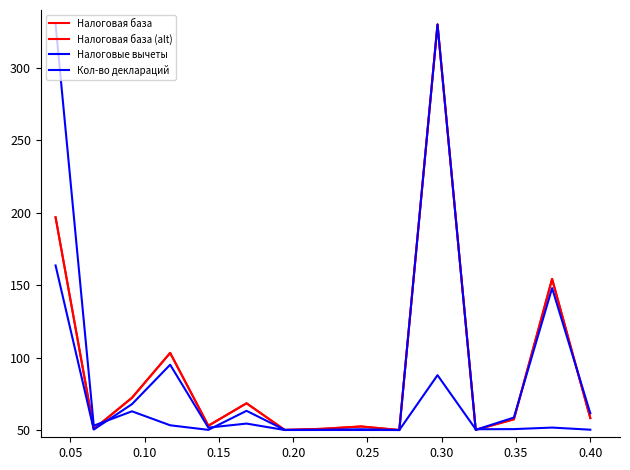

Reading left to right, list all the values displayed in this chart.

Налоговая база: 196.9	50.7	72.3	103.3	53.0	68.5	50.1	50.9	52.5	50.0	330.0	50.2	57.4	154.3	58.3
Налоговая база (alt): 196.9	50.7	72.3	103.3	53.0	68.5	50.1	50.9	52.5	50.0	330.0	50.2	57.4	154.3	58.3
Налоговые вычеты: 163.6	50.4	67.9	95.1	51.7	54.5	50.0	50.0	50.0	50.0	330.0	50.1	58.6	148.0	61.6
Кол-во деклараций: 330.0	53.0	62.9	53.3	50.1	63.3	50.1	50.2	50.5	50.0	87.9	50.6	50.6	51.7	50.2